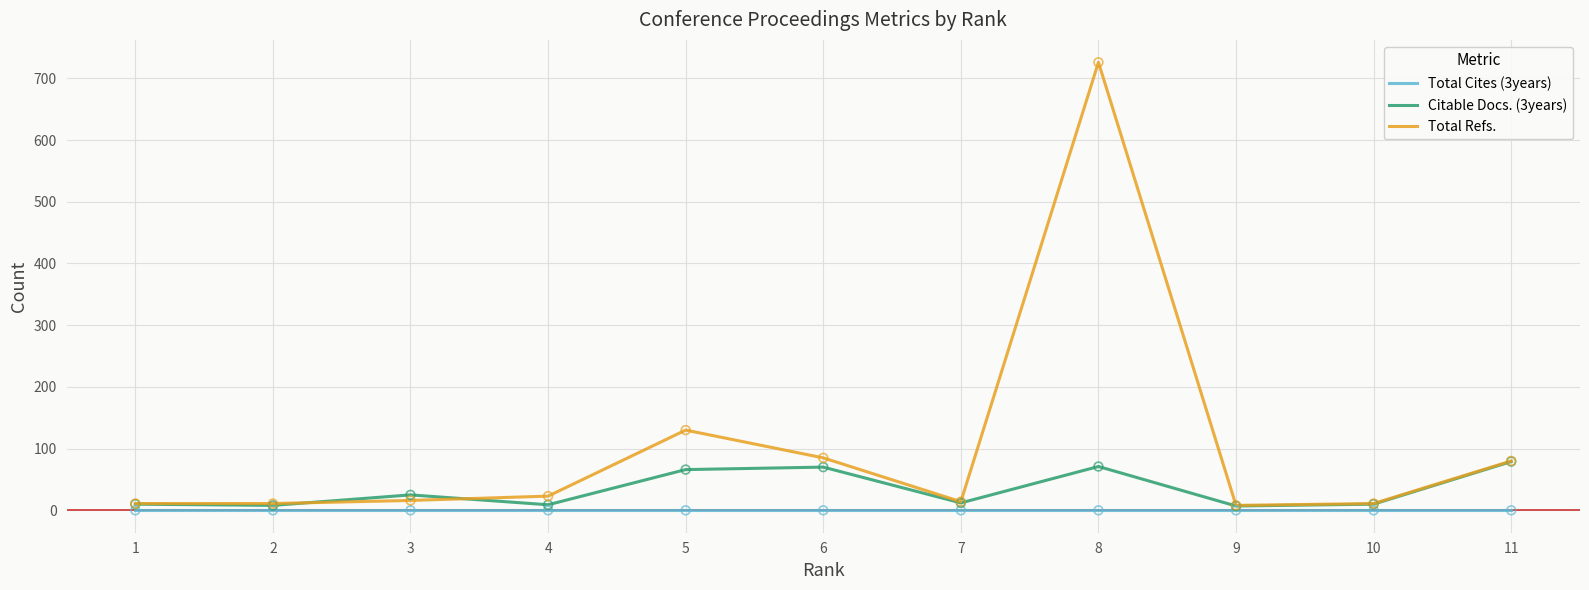

Which series has the widest spread of values?

Total Refs.